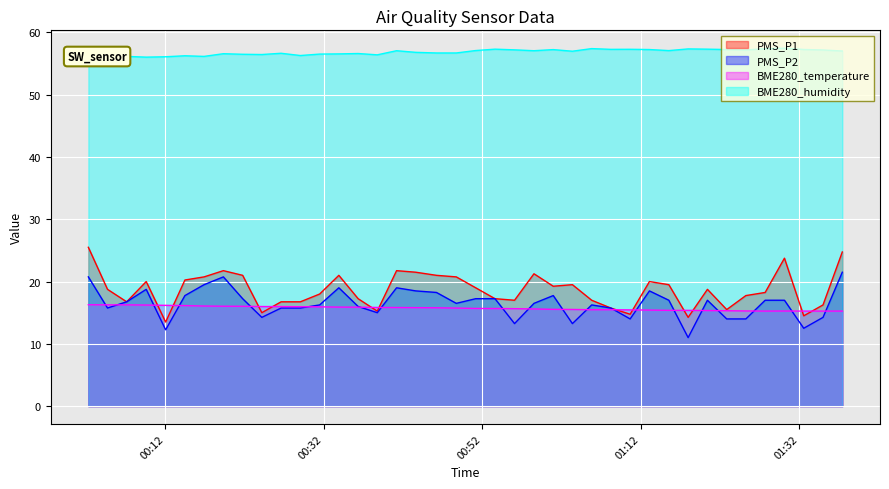

True or false: PMS_P1 and BME280_humidity cross at least once.

False